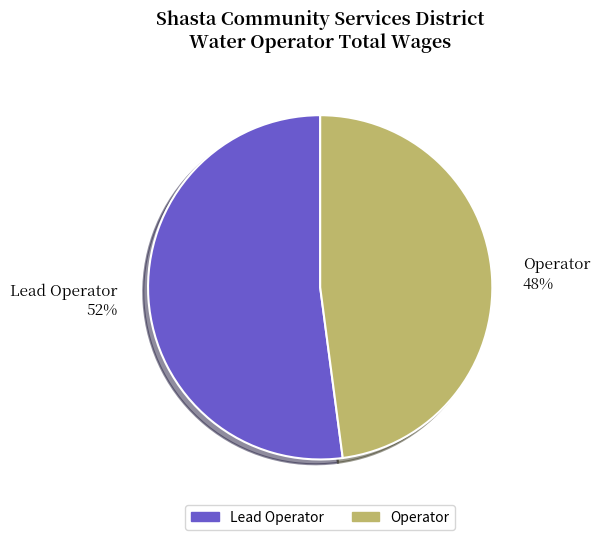

Between Operator and Lead Operator, which is larger?

Lead Operator